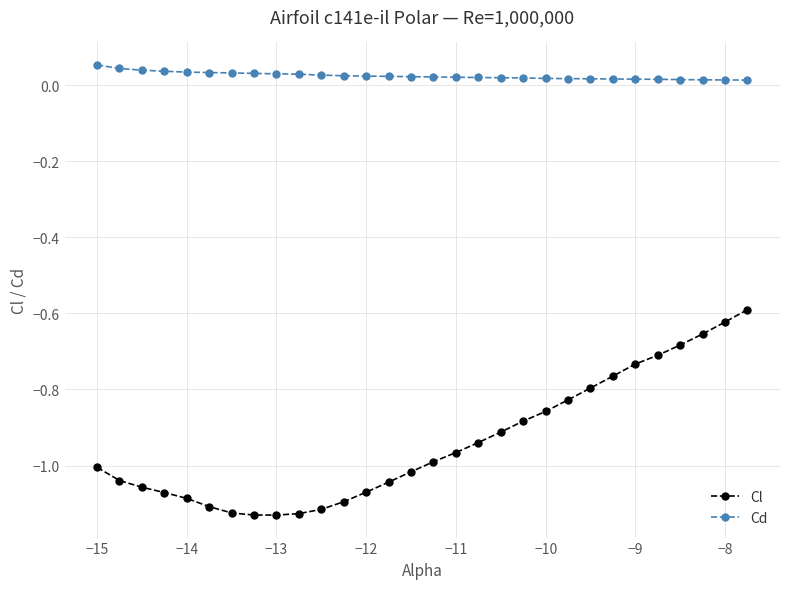

Which series has the largest range (max minus min)?

Cl